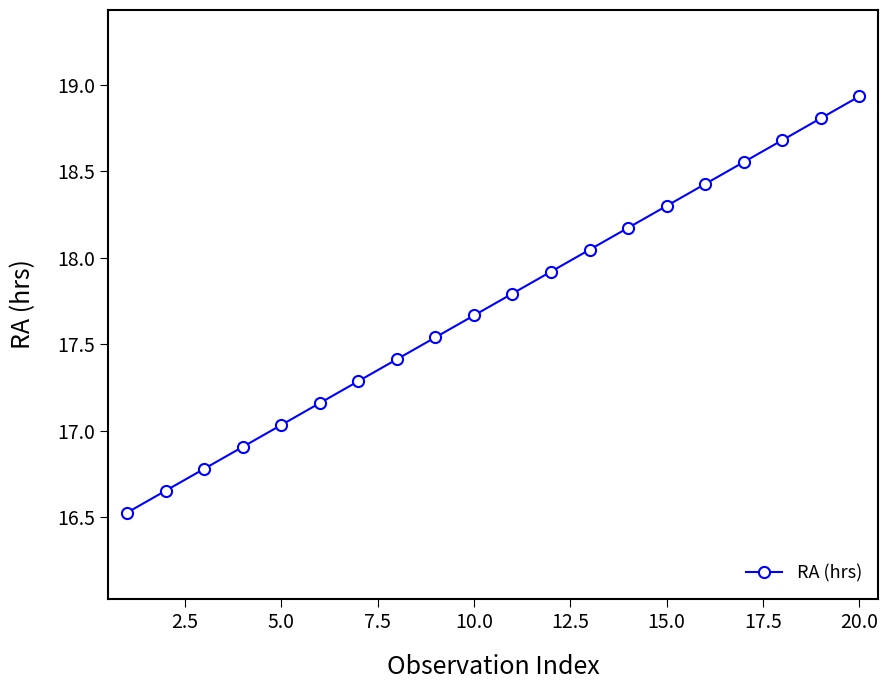

What is the sum of all values?

354.6